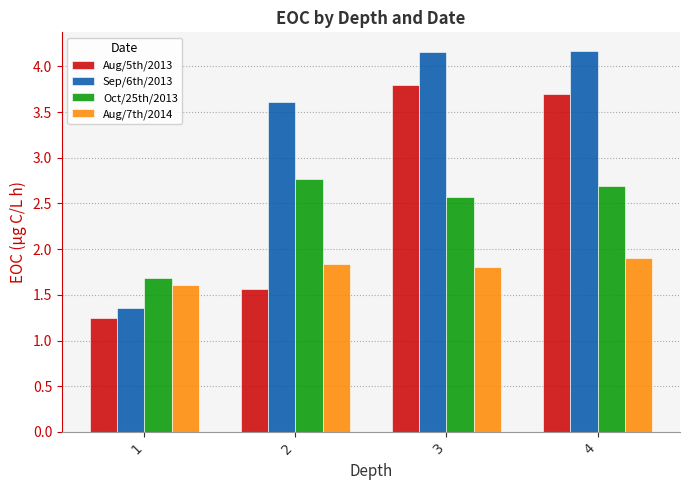

At 3, list the series in order from largest to smallest.

Sep/6th/2013, Aug/5th/2013, Oct/25th/2013, Aug/7th/2014